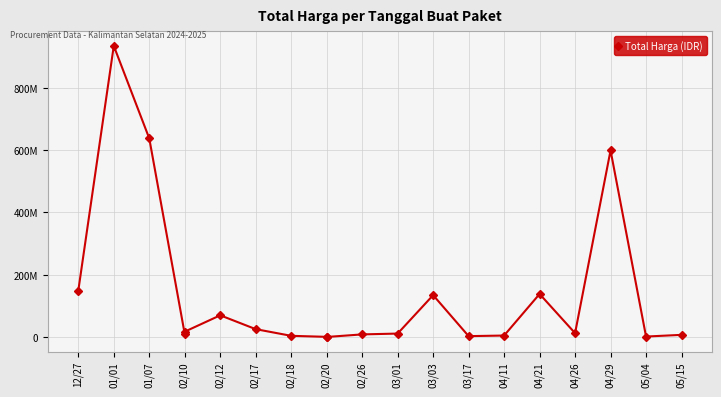

Between 02/20 and 02/10, which is larger?

02/10